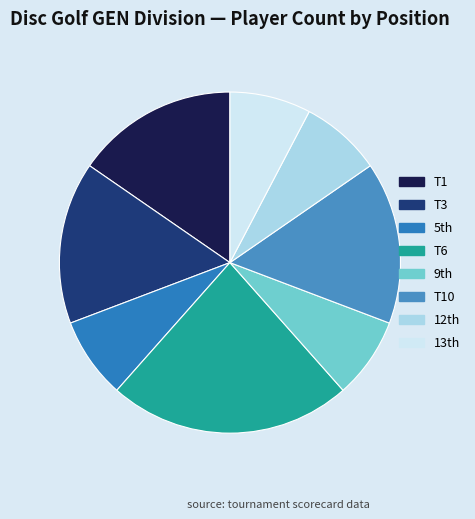

How many slices are in this pie chart?

8